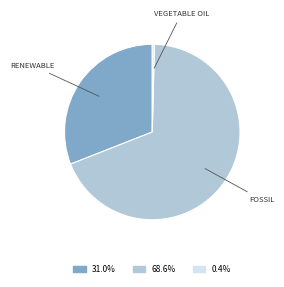

Does any single category account for the majority?

Yes